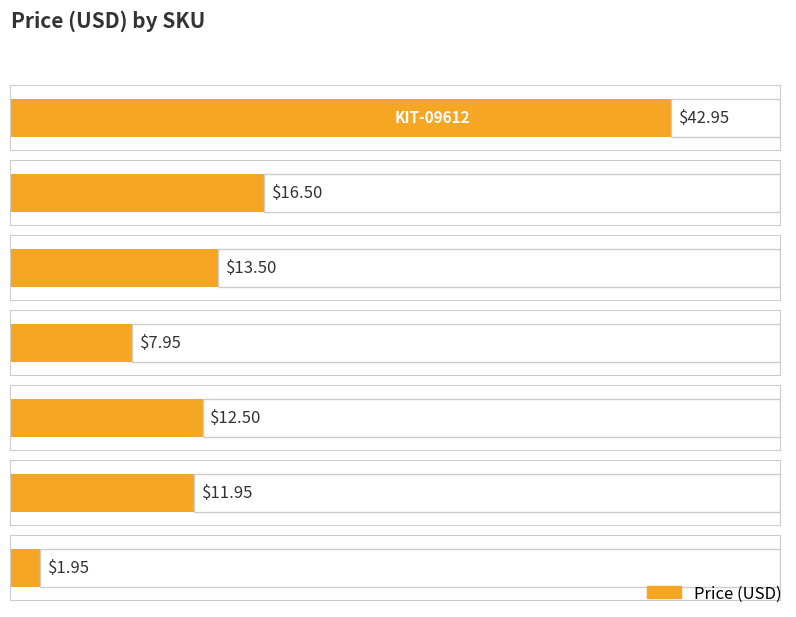

At which label is the value closest to 22?

ROB-10455